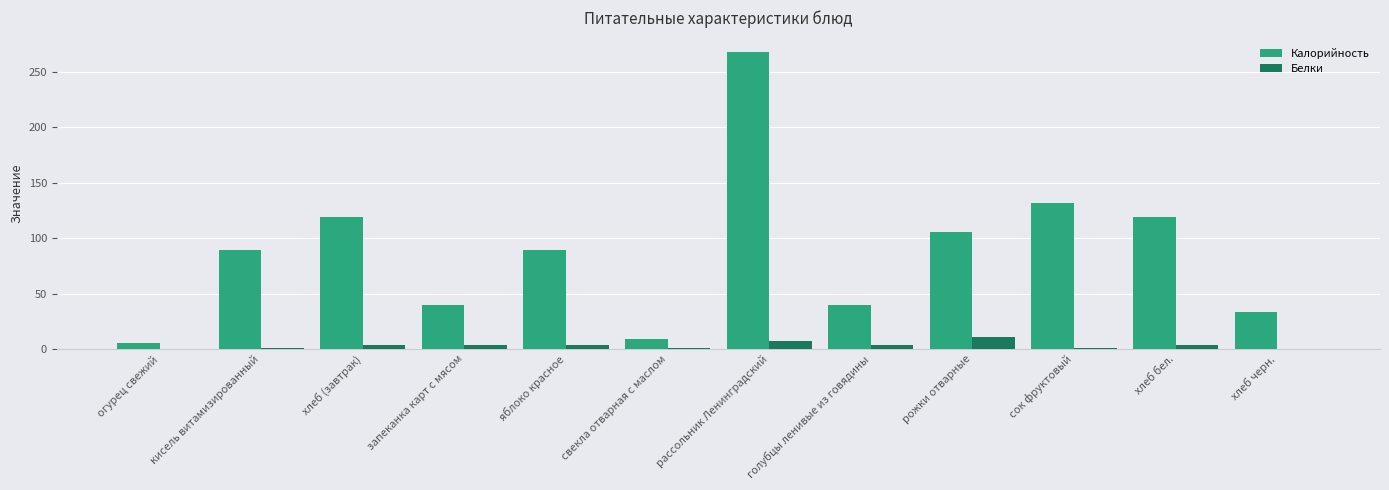

At which label does Калорийность reach its peak?

рассольник Ленинградский